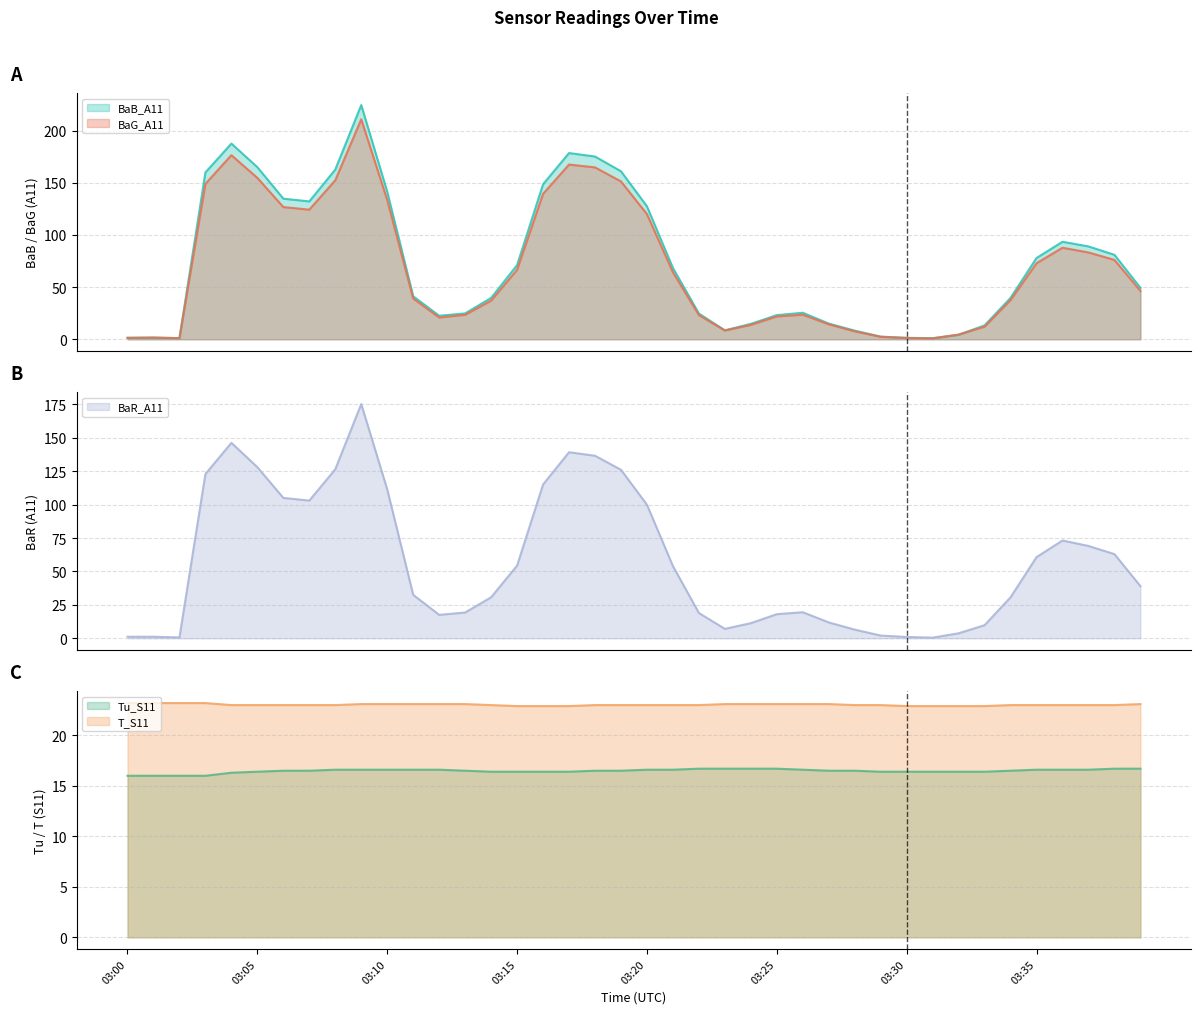

True or false: BaR_A11 has a value of 2.4 at 03:23.

False